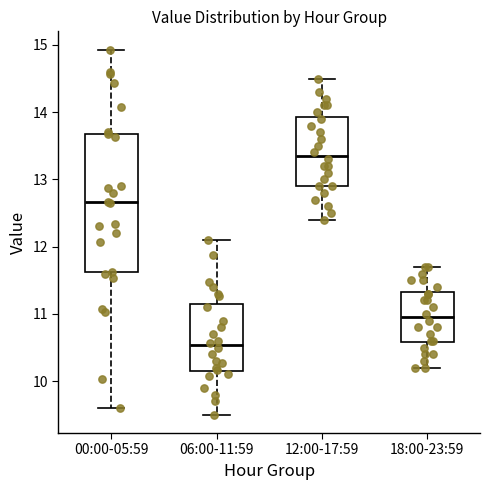

Where does the lower whisker of the box for 00:00-05:59 end on the y-axis? The values are not printed on the chart, so give them approximately, as read against the axis.

9.6